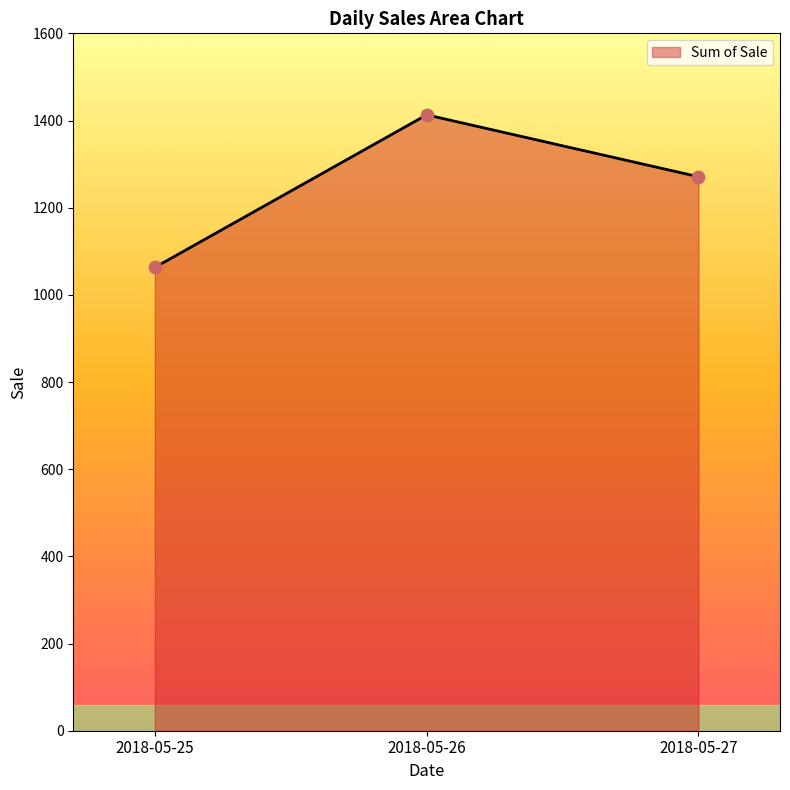

What is the change in value from 2018-05-25 to 2018-05-27?

+208